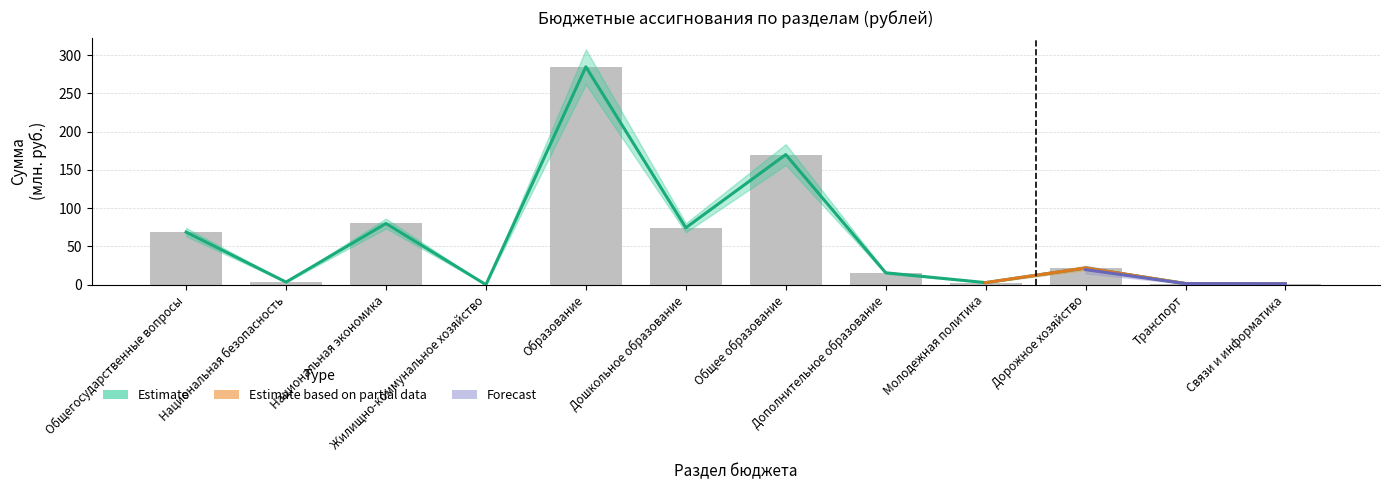

What is the change in value from Дополнительное образование to Транспорт?

-14.0